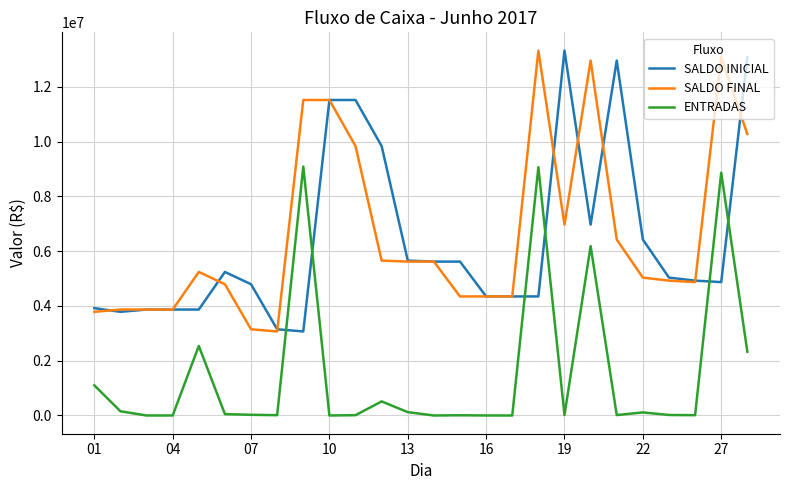

True or false: ENTRADAS has more than 2 interior local peaks.

True